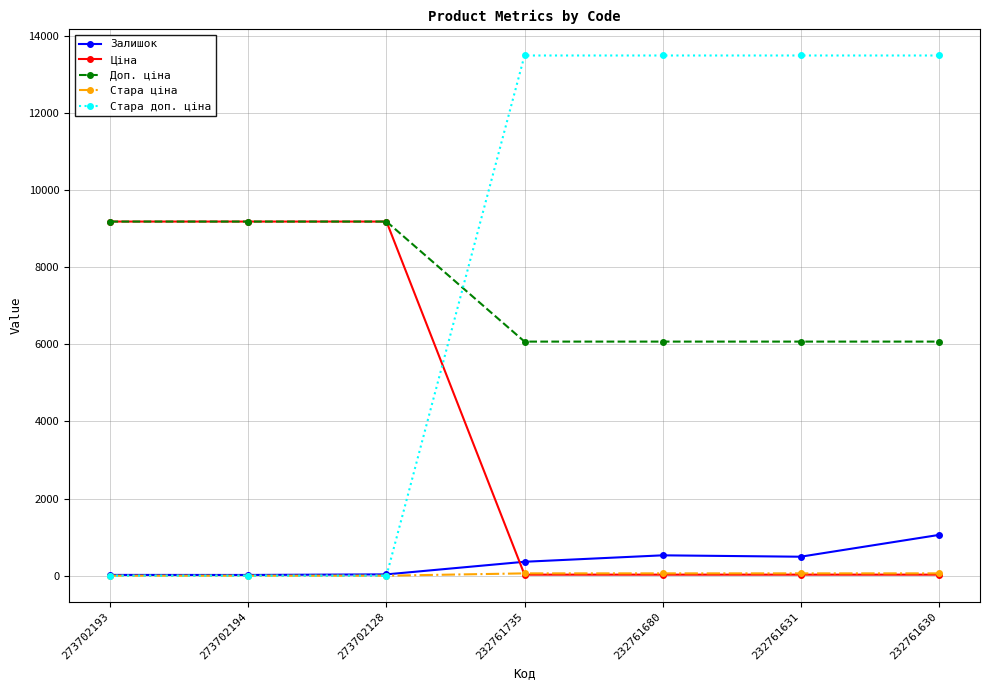

True or false: Стара доп. ціна has a value of 8687.4 at 232761630.

False